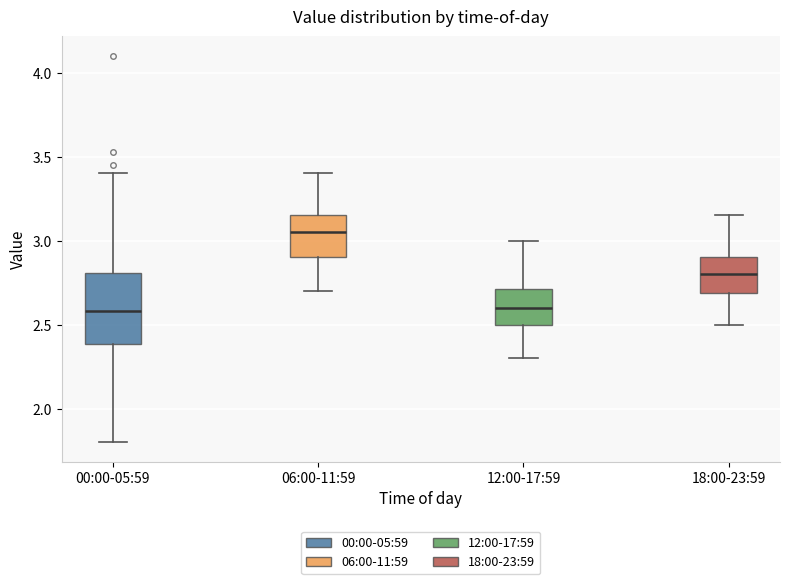

Reading left to right, transcribe this box plot: for each box, give where its median line is, the range the box spans, and where its two whiskers end, as read against the y-axis. The values are not printed on the chart, so give them approximately, as read against the axis.

00:00-05:59: median 2.60, box 2.40 to 2.80, whiskers 1.80 to 3.40
06:00-11:59: median 3.05, box 2.90 to 3.15, whiskers 2.70 to 3.40
12:00-17:59: median 2.60, box 2.50 to 2.70, whiskers 2.30 to 3.00
18:00-23:59: median 2.80, box 2.70 to 2.90, whiskers 2.50 to 3.15